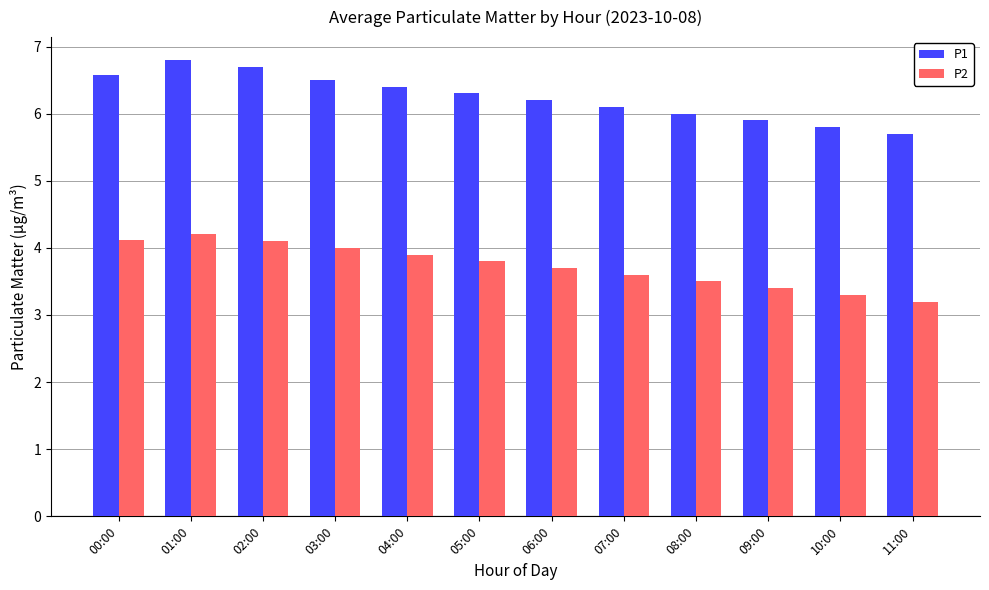

Is it true that P1 equals 6.8 at 01:00?

True